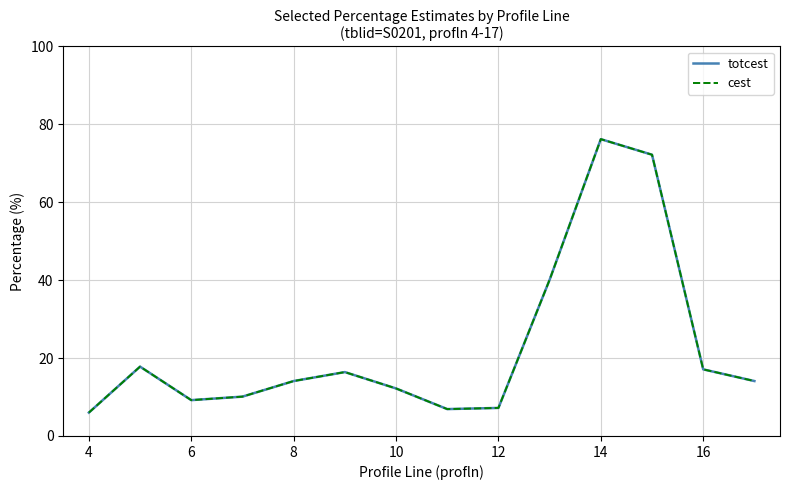

What is the value of the cest point at the 2nd from the left?

17.8